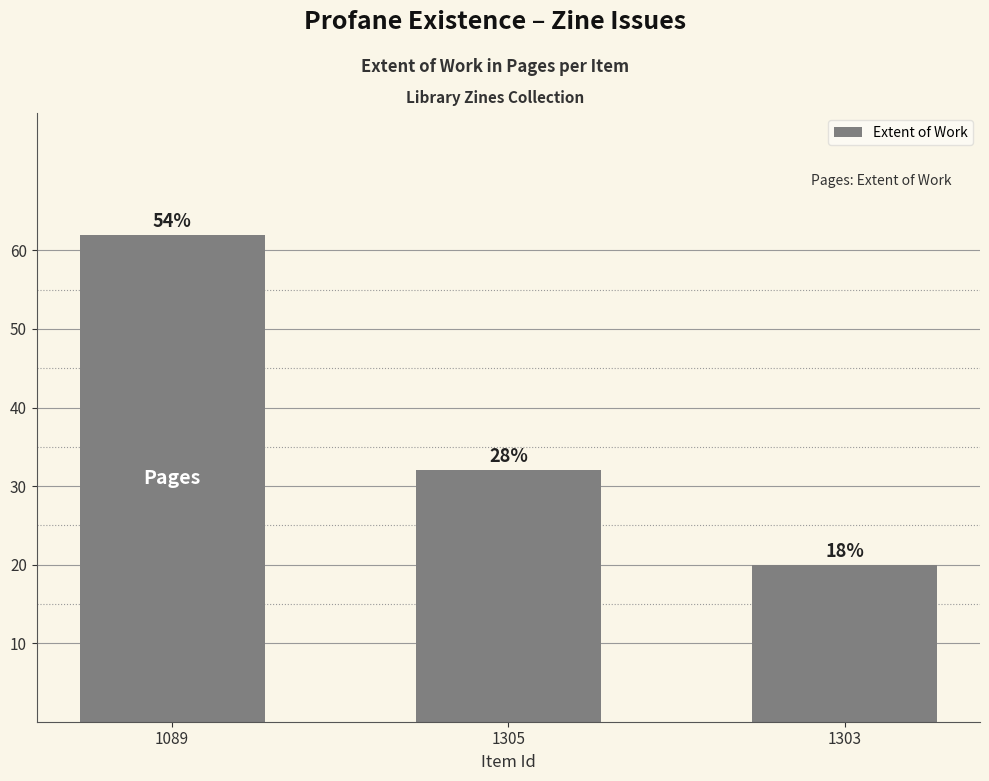

Approximately how many times larger is the value at 1303 compared to 1305?

0.6